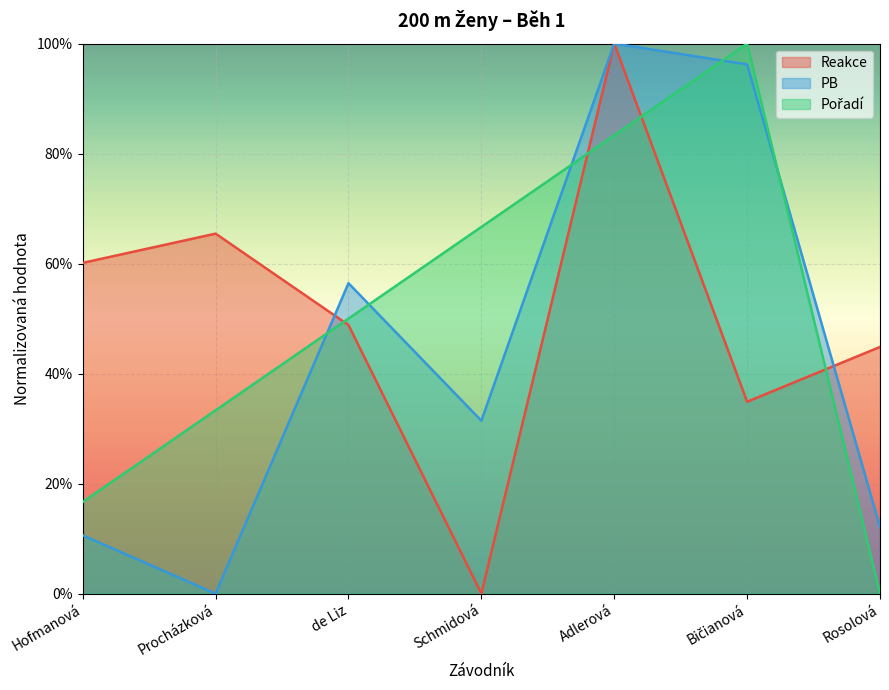

At which label is PB closest to 0?

Procházková